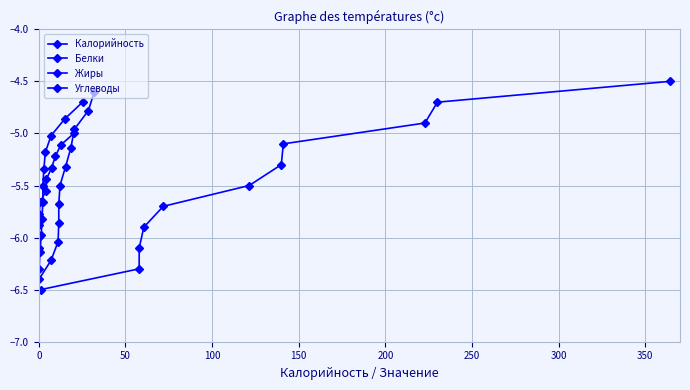

What is the total value across all series at 300?

-21.4